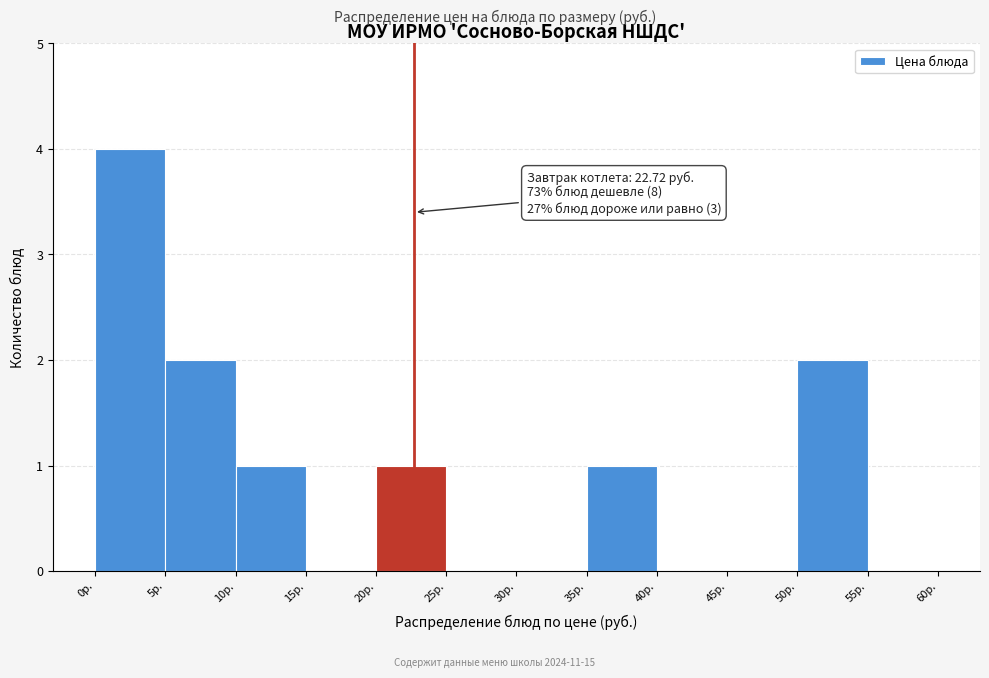

Over which range of the x-axis is the bar tallest?

0 to 5